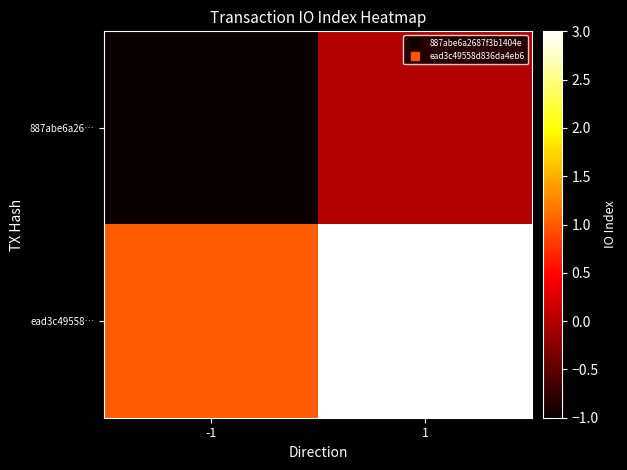

Which label corresponds to the smallest value in the chart?

-1